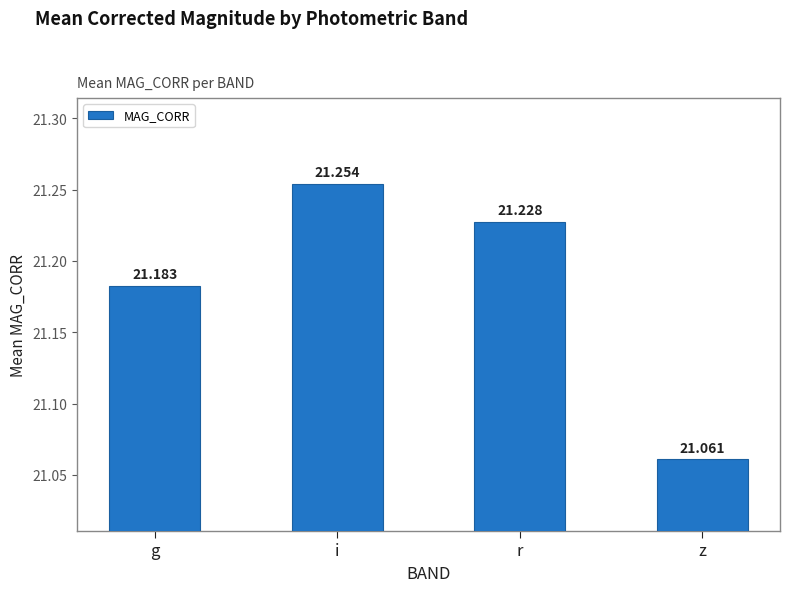

Reading right to left, transcribe all the data shown in this chart.

21.1	21.2	21.3	21.2